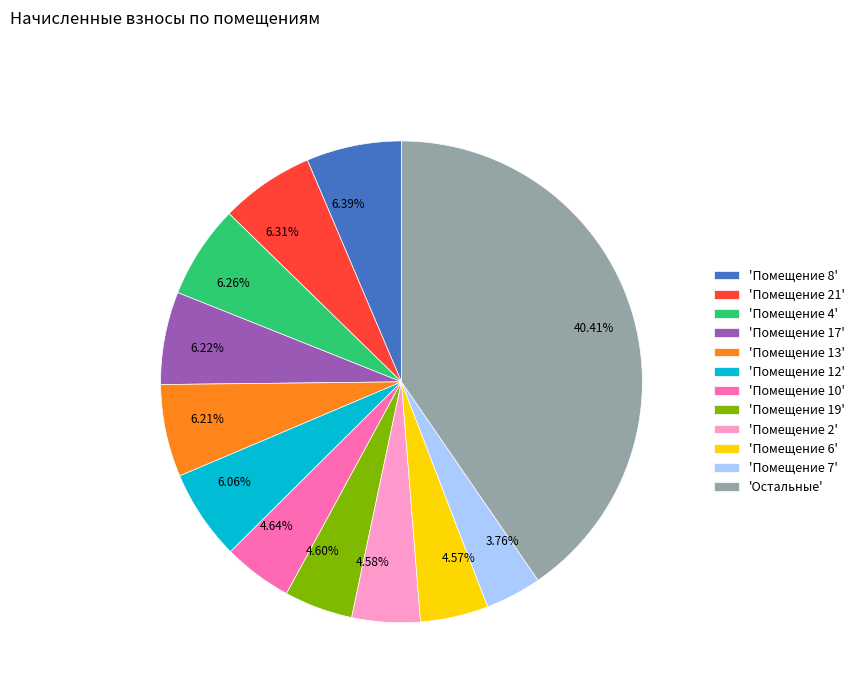

To the nearest percent, what is the difference between the largest and smallest slice percentages?

37%